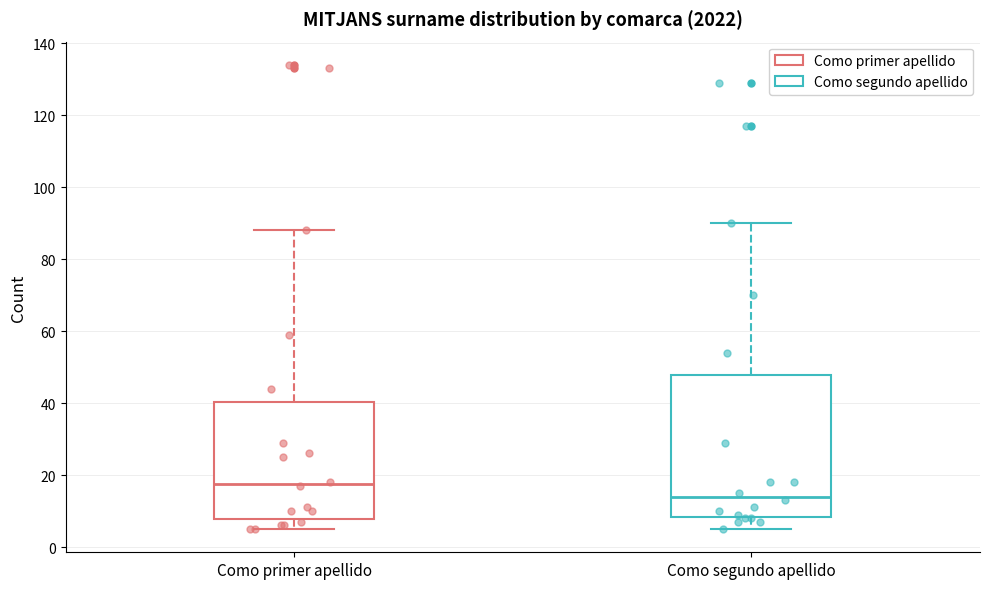

Where is the upper edge of the box for Como primer apellido on the y-axis? The values are not printed on the chart, so give them approximately, as read against the axis.

40